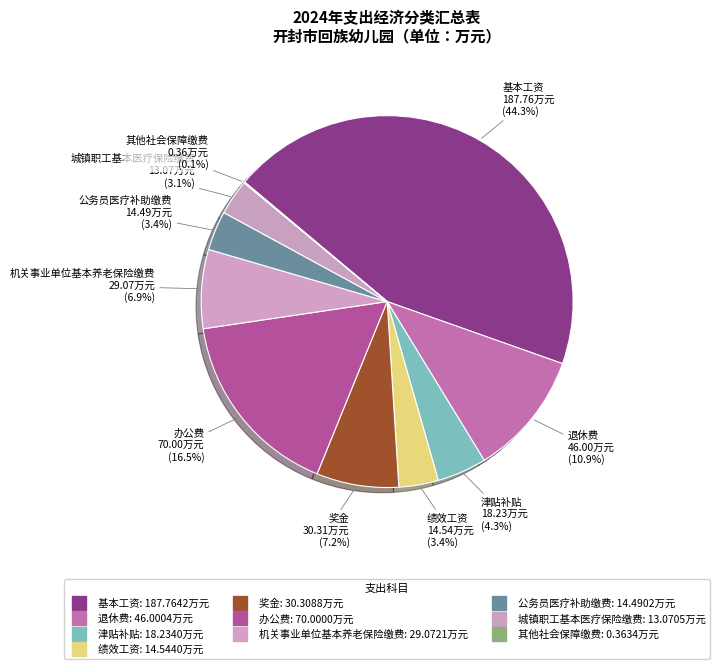

To the nearest percent, what percentage of the pie is 公务员医疗补助缴费?

3%